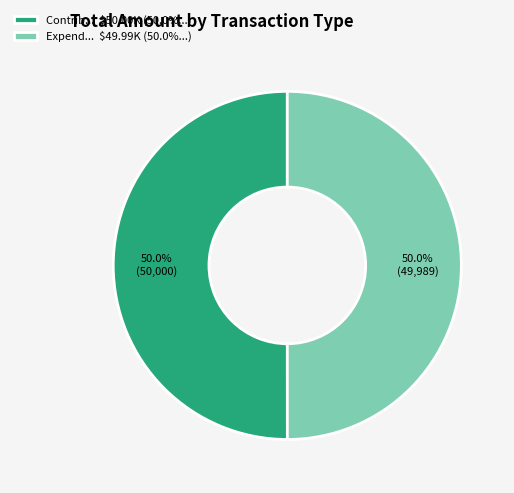

To the nearest percent, what is the average slice percentage?

50%